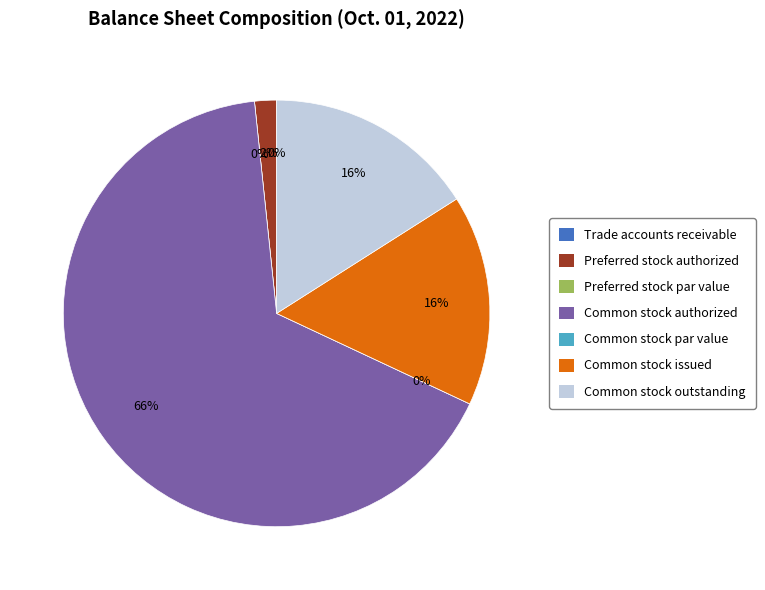

Which category has the biggest portion of the pie?

Common stock authorized